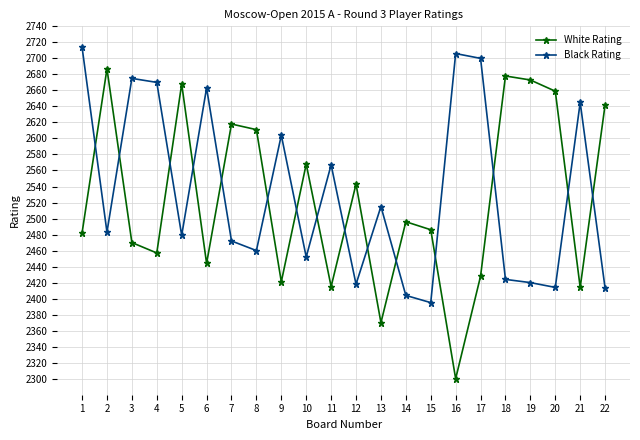

Where is the first local minimum for White Rating?

4